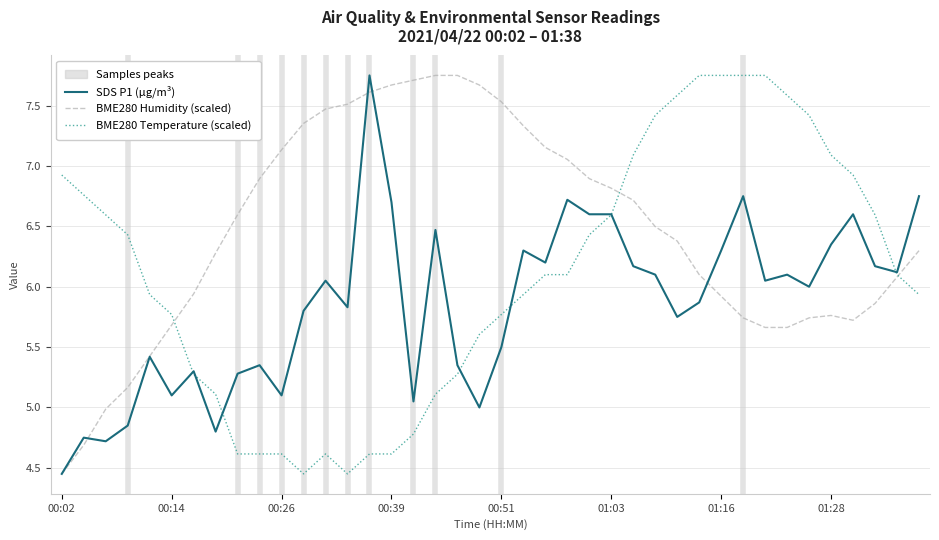

How many values in the BME280 Humidity (scaled) series are below 6?

15